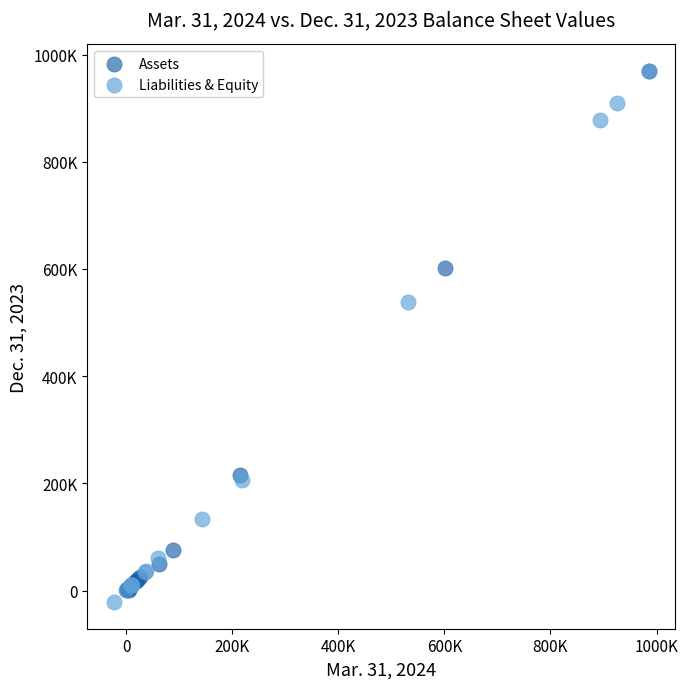

Which series has the largest Y range (max minus min)?

Liabilities & Equity